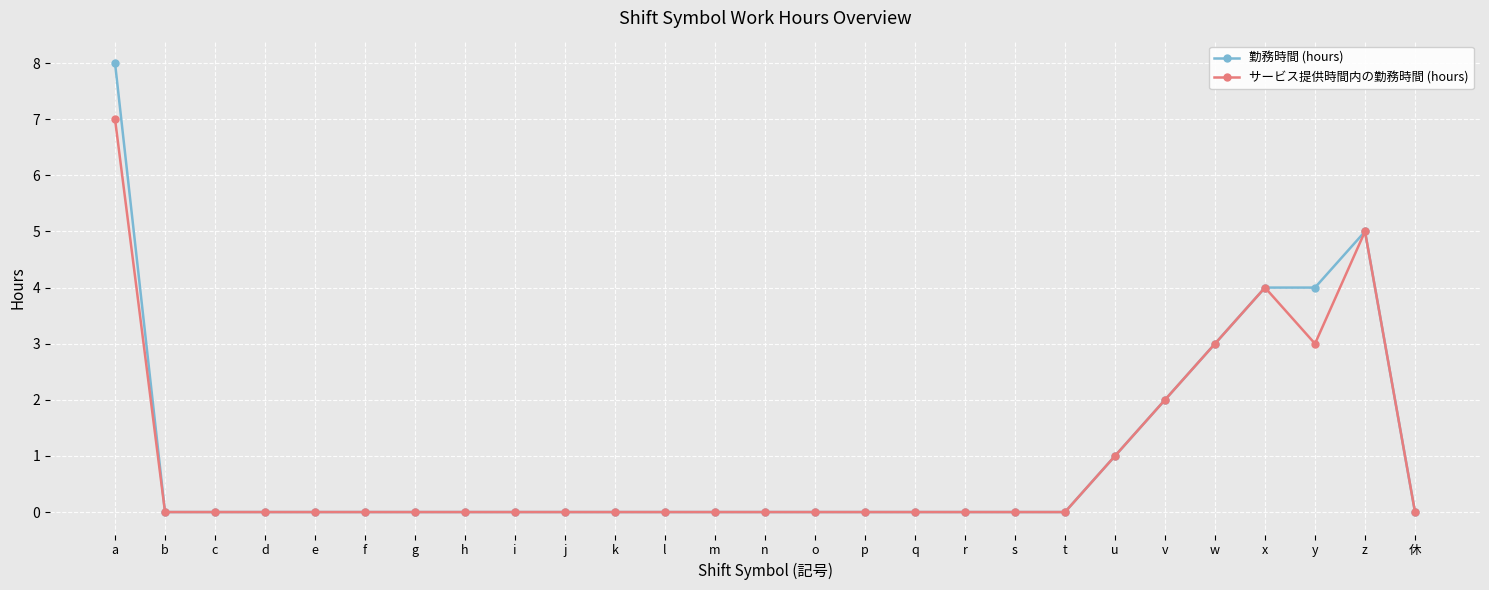

Which category has the highest value in the 勤務時間 (hours) series?

a